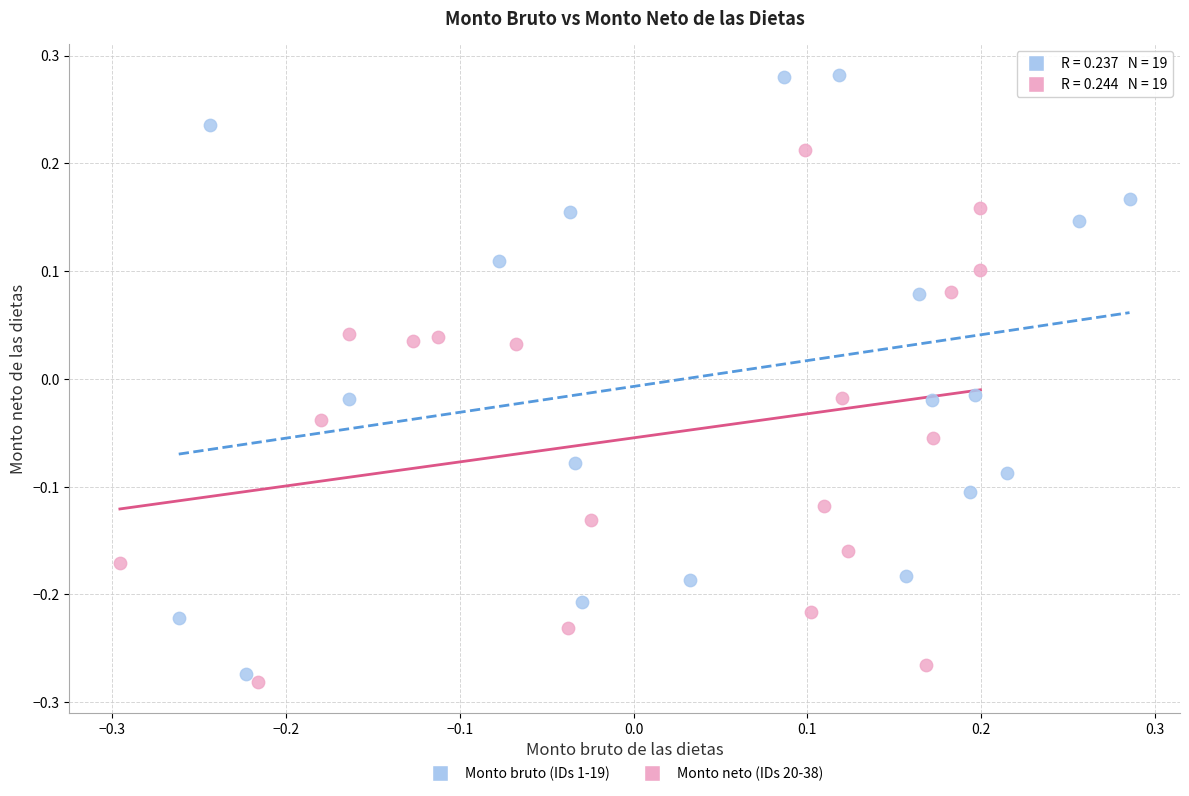

Which series contains the highest Y value?

Monto bruto (IDs 1-19)